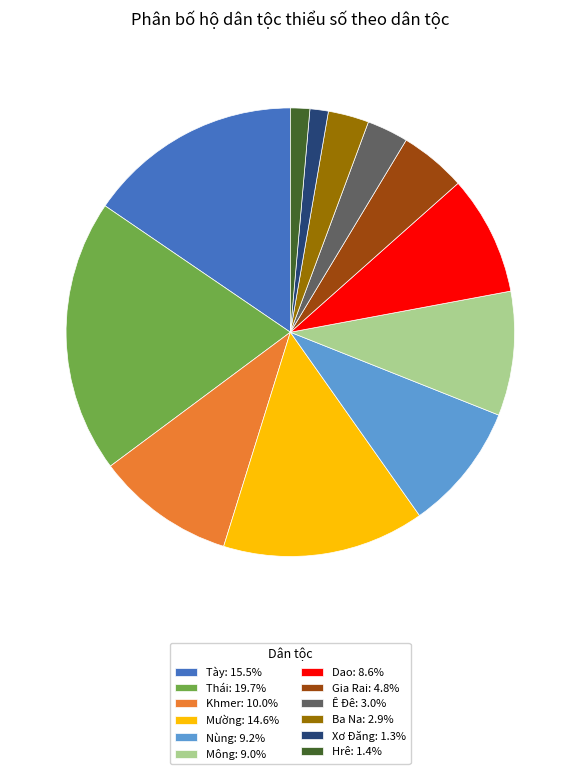

What is the largest slice in the pie chart?

Thái